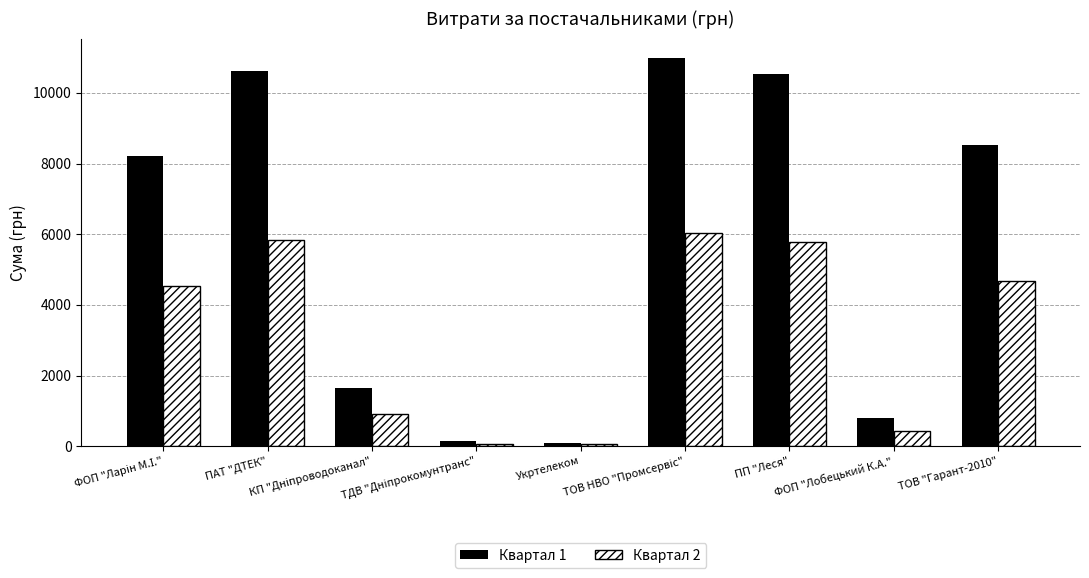

Rank the series by their maximum value, from lowest to highest.

Квартал 2, Квартал 1